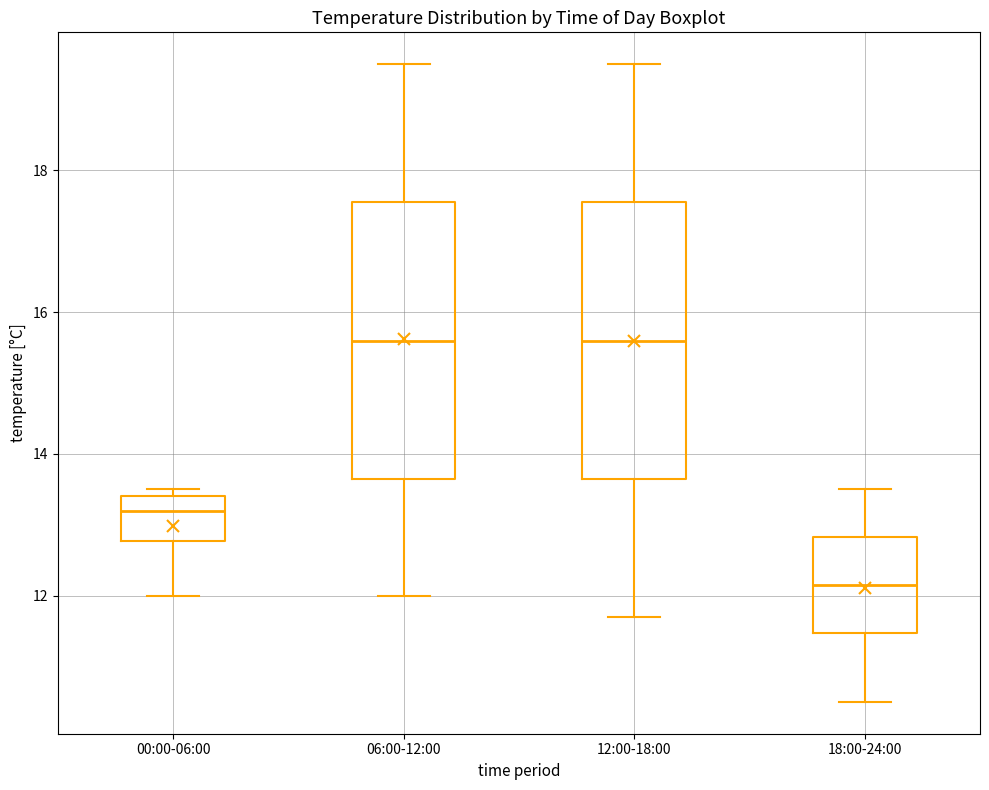

Where is the lower edge of the box for 18:00-24:00 on the y-axis? The values are not printed on the chart, so give them approximately, as read against the axis.

11.4